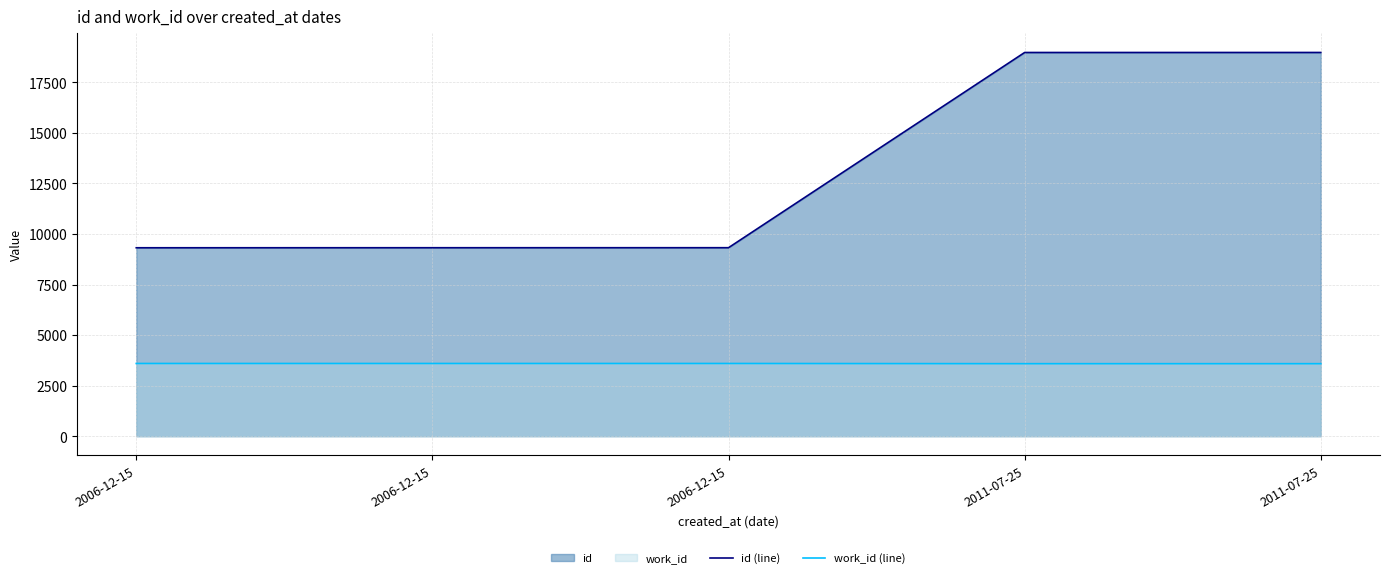

Which series has the largest total across all categories?

id (line)